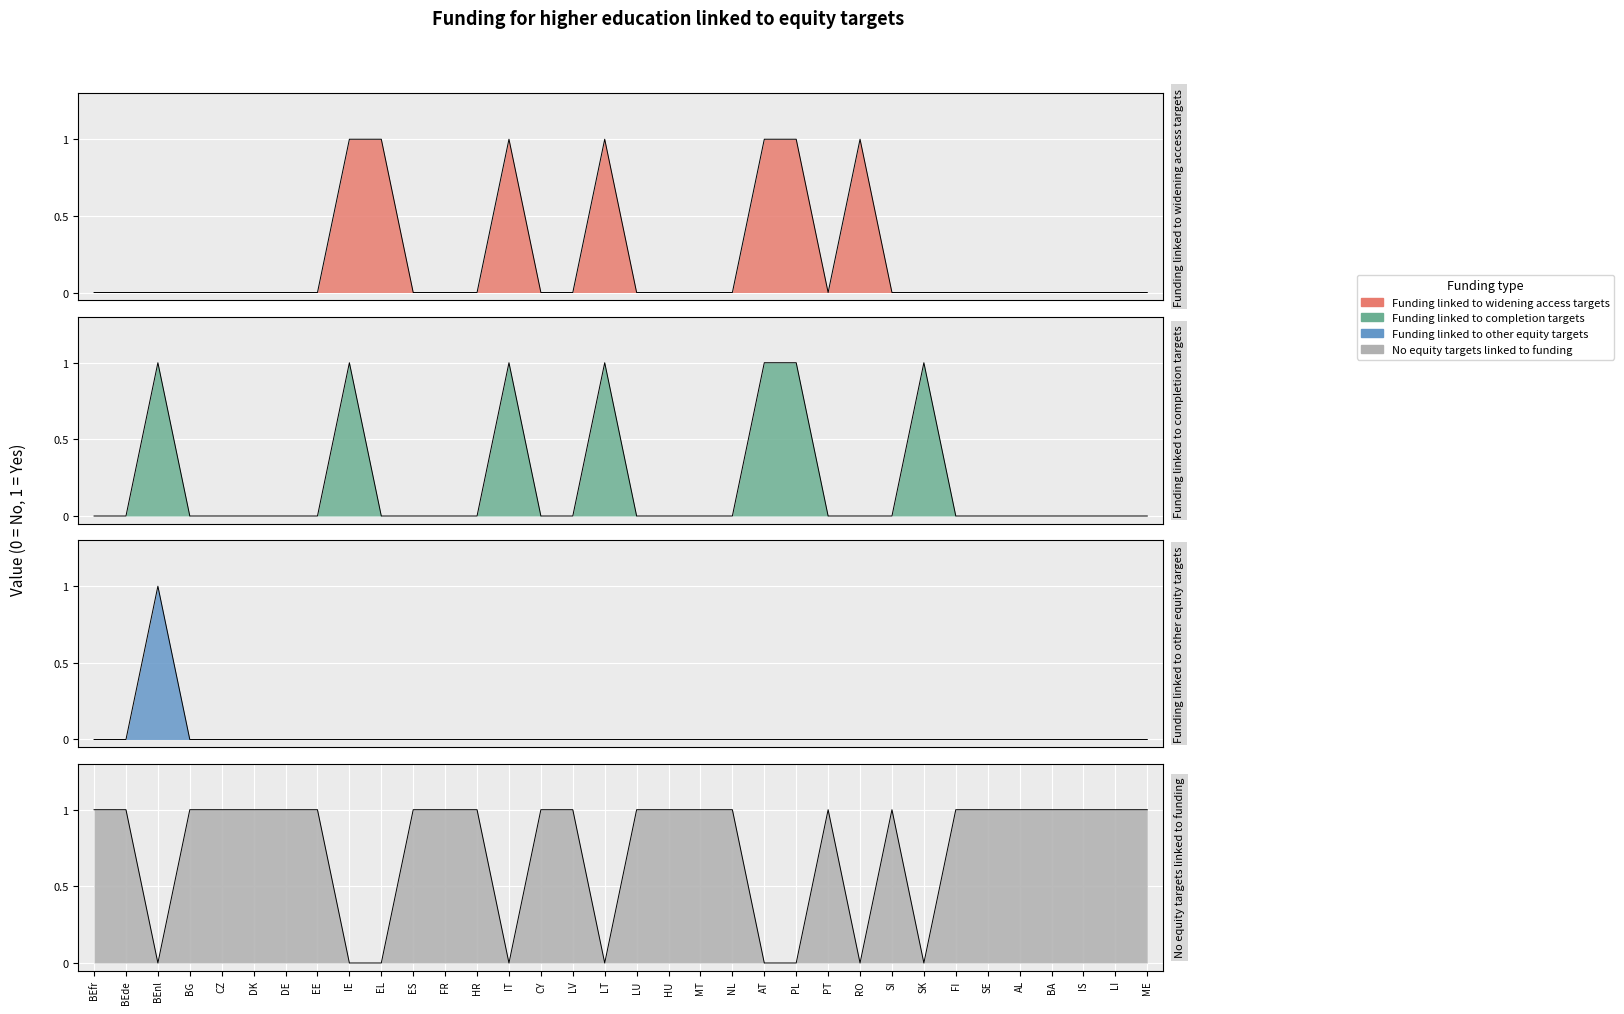

Does the chart display data point markers on the line(s)?

No